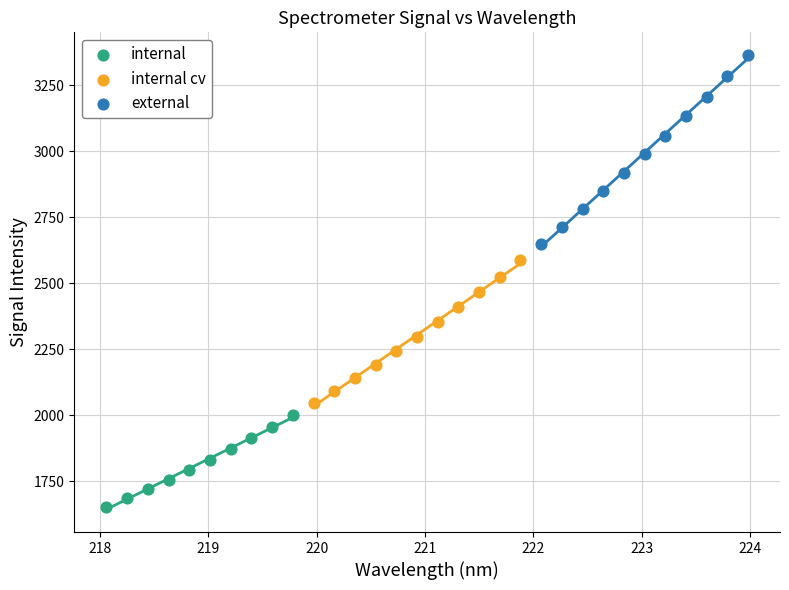

Which series contains the lowest Y value?

internal